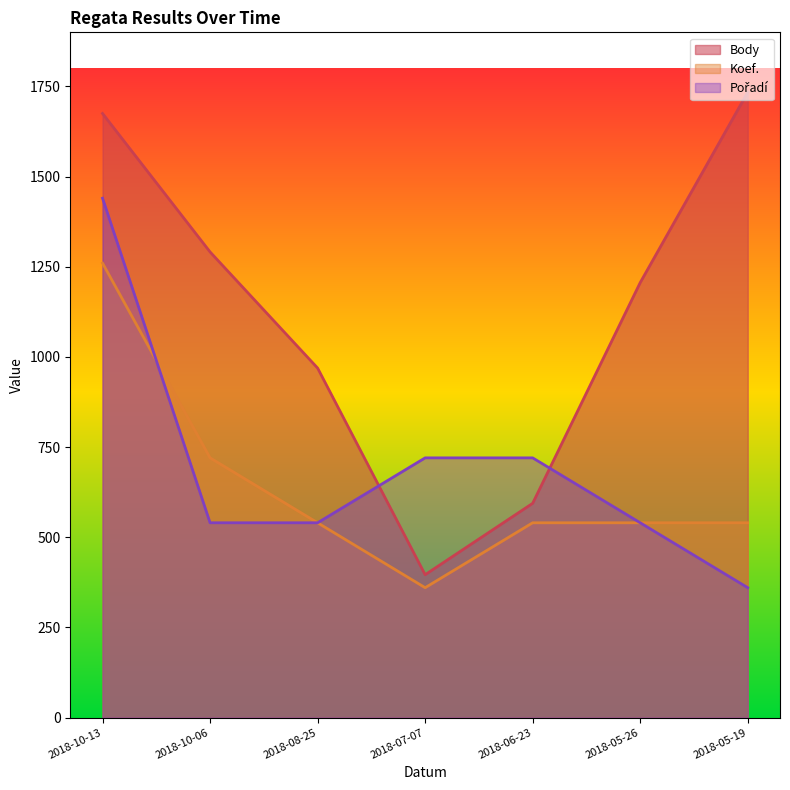

After their last crossing, which series has the higher values: Pořadí or Koef.?

Koef.